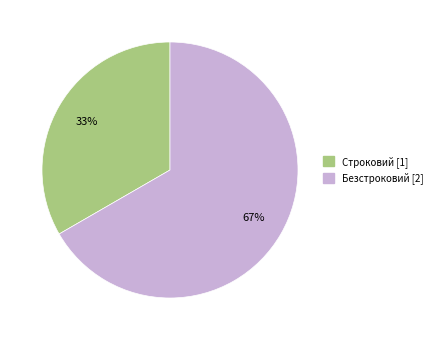

To the nearest percent, what is the combined percentage of Безстроковий and Строковий?

100%